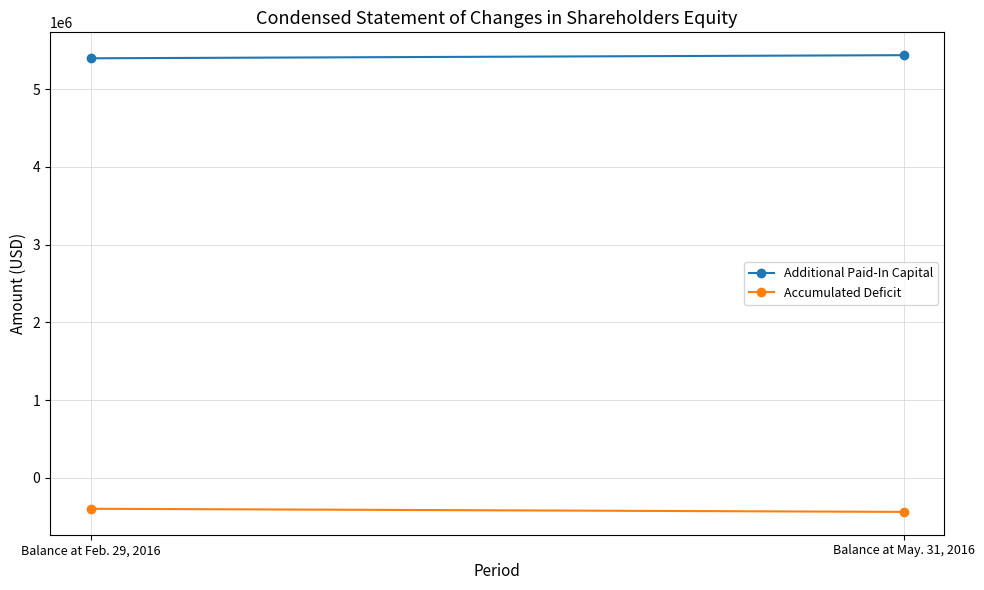

What is the average value of the Accumulated Deficit series?

-417760